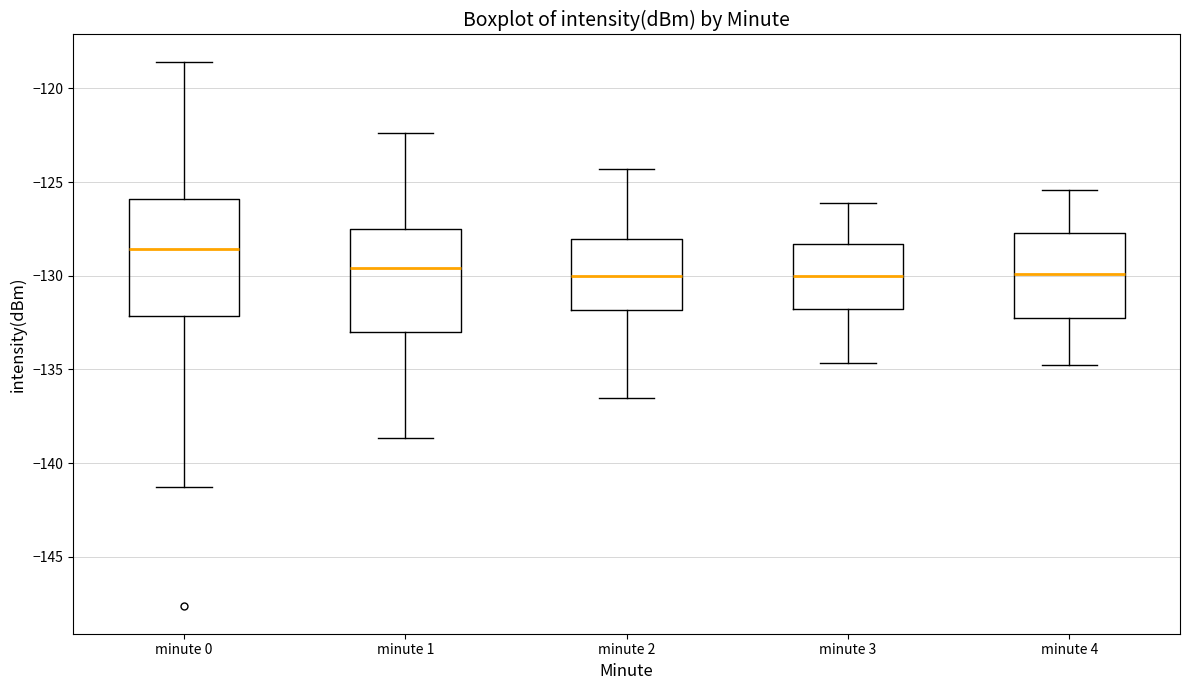

Reading left to right, read every box against the y-axis: the position of its median line, the range the box covers, and the ends of its whiskers. The values are not printed on the chart, so give them approximately, as read against the axis.

minute 0: median -128.5, box -132.0 to -126.0, whiskers -141.5 to -118.5
minute 1: median -129.5, box -133.0 to -127.5, whiskers -138.5 to -122.5
minute 2: median -130.0, box -132.0 to -128.0, whiskers -136.5 to -124.5
minute 3: median -130.0, box -132.0 to -128.5, whiskers -134.5 to -126.0
minute 4: median -130.0, box -132.5 to -127.5, whiskers -135.0 to -125.5